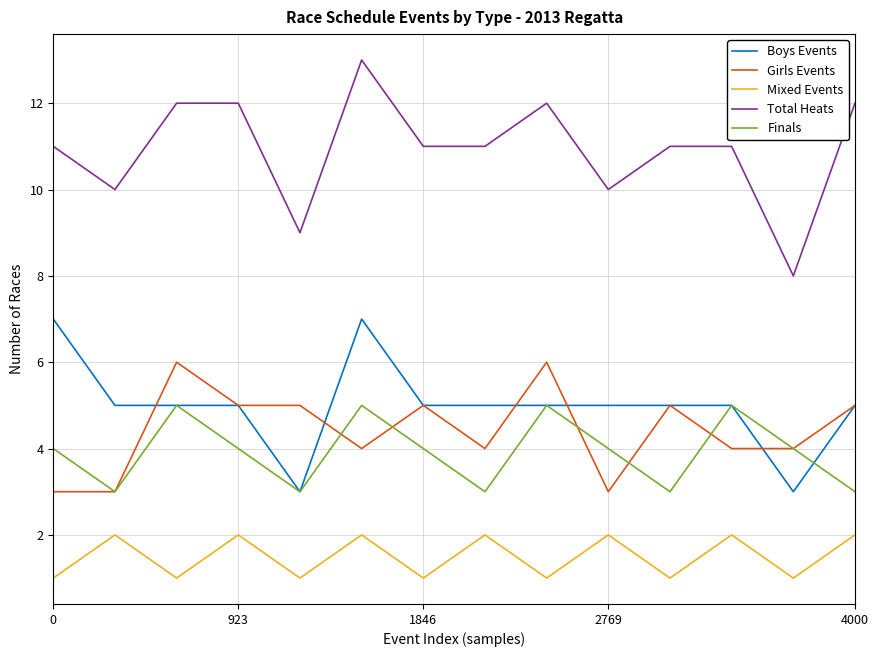

At how many categories does at least one series exceed 7?

14